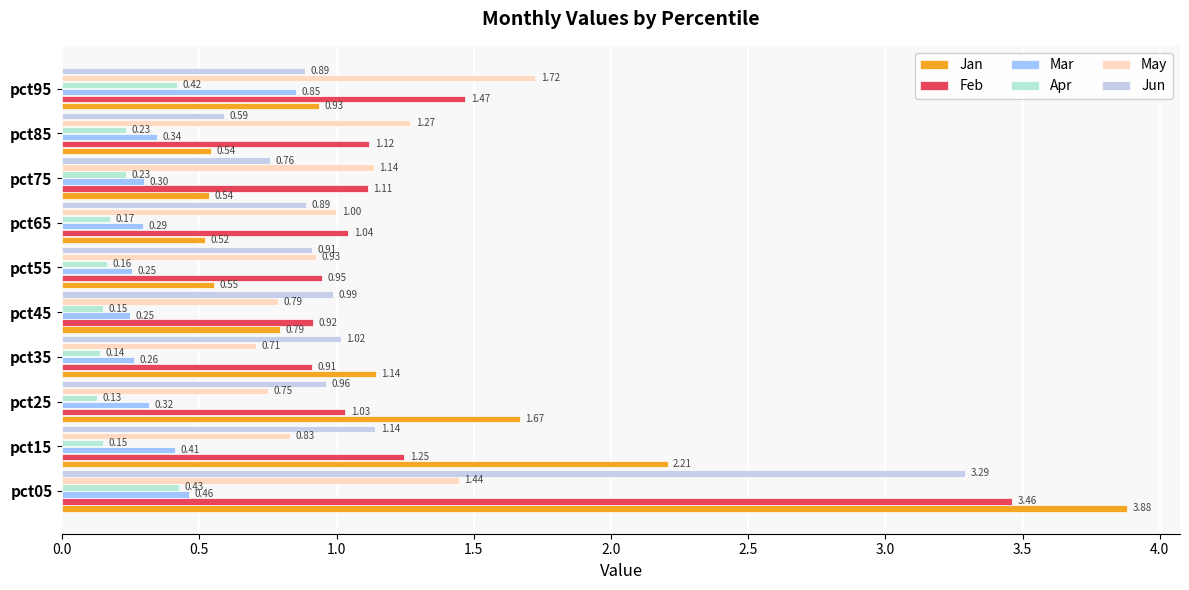

Count the Apr values in the range 0 to 1.

10